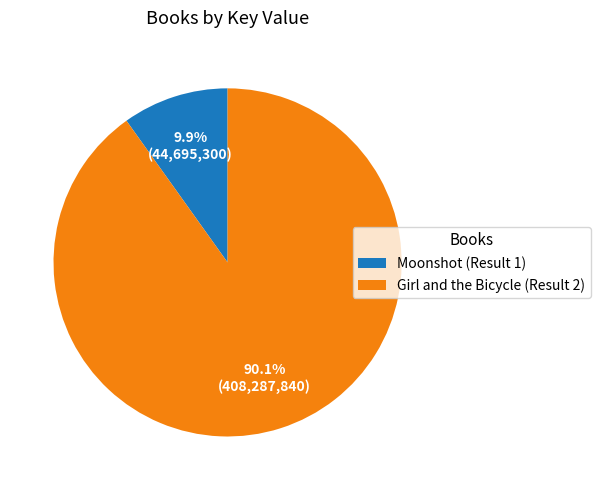

Rank the categories by value from lowest to highest.

Moonshot (Result 1), Girl and the Bicycle (Result 2)